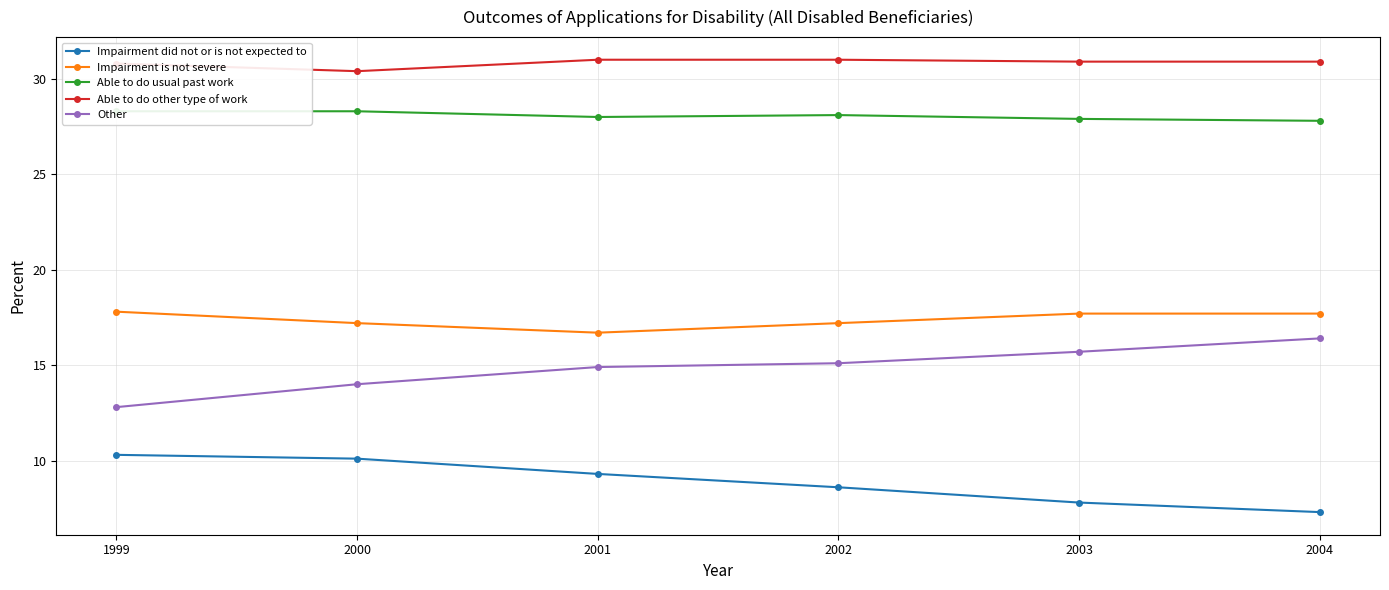

Reading left to right, transcribe all the data shown in this chart.

Impairment did not or is not expected to: 10.3	10.1	9.3	8.6	7.8	7.3
Impairment is not severe: 17.8	17.2	16.7	17.2	17.7	17.7
Able to do usual past work: 28.3	28.3	28.0	28.1	27.9	27.8
Able to do other type of work: 30.8	30.4	31.0	31.0	30.9	30.9
Other: 12.8	14.0	14.9	15.1	15.7	16.4